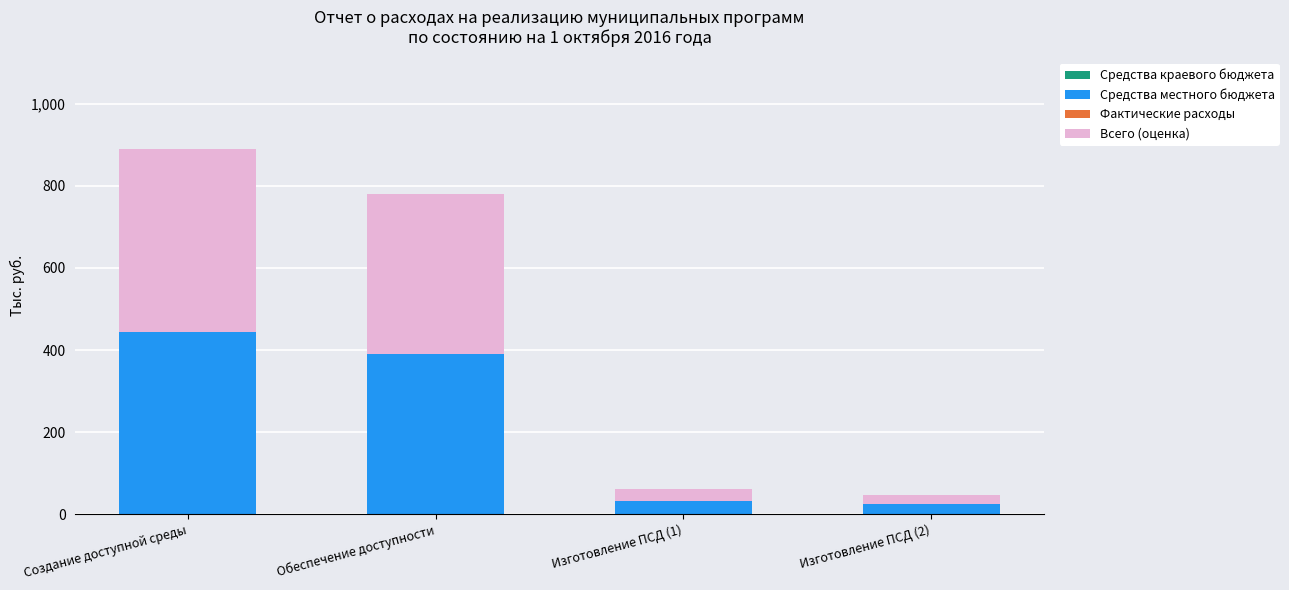

At which category is the sum across all series the highest?

Создание доступной среды